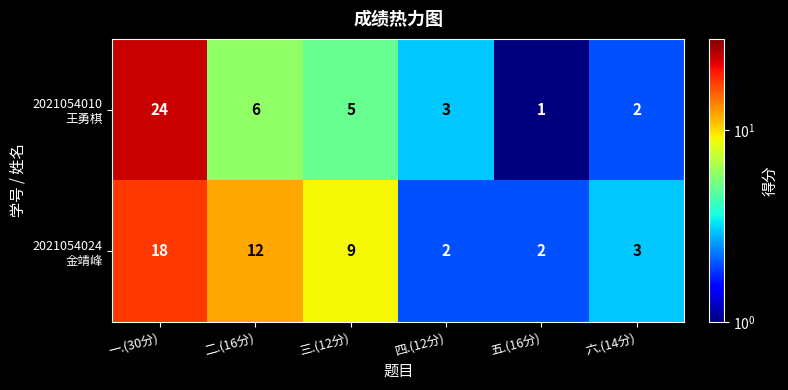

What is the greatest value displayed?

24